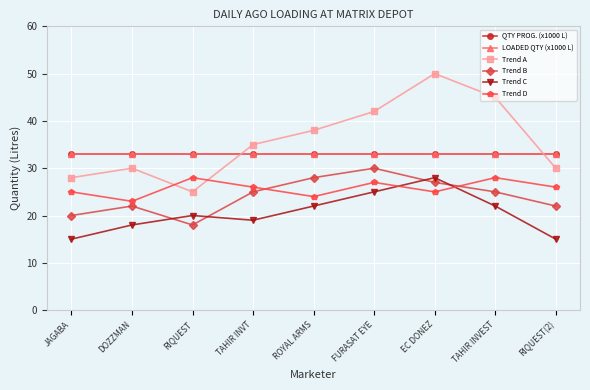

True or false: Trend D and LOADED QTY (x1000 L) intersect in this chart.

False